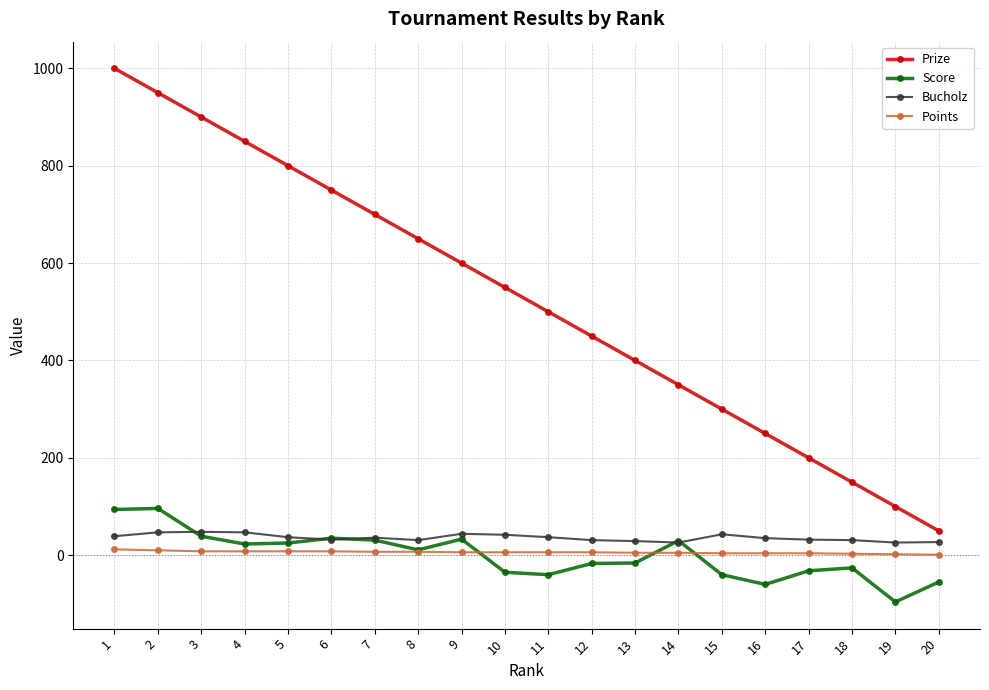

What is the highest value of the Score series?

96